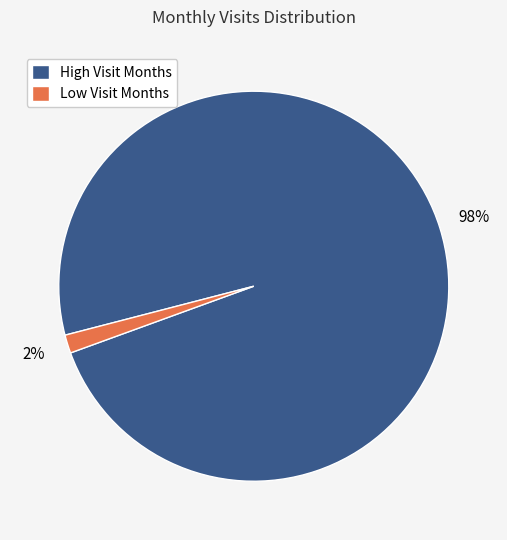

Count the number of slices in the pie.

2